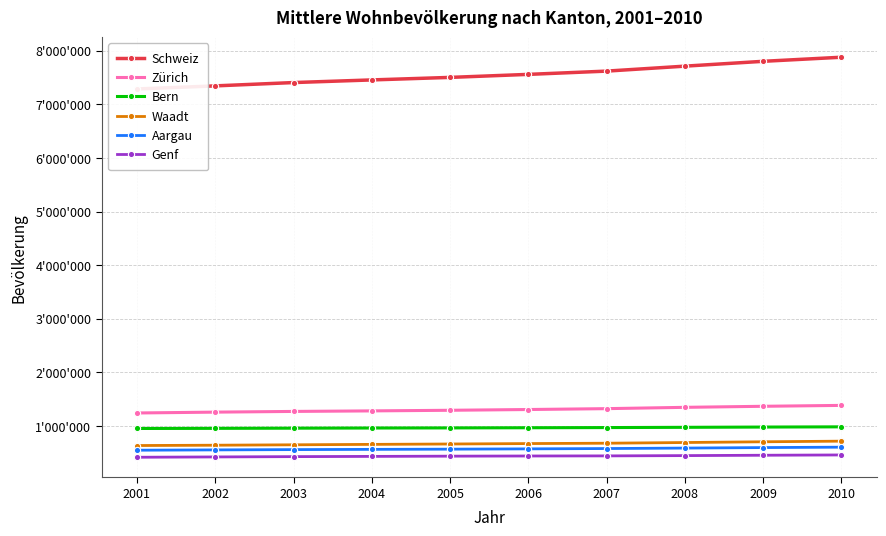

What are all the series names shown in the legend?

Schweiz, Zürich, Bern, Waadt, Aargau, Genf